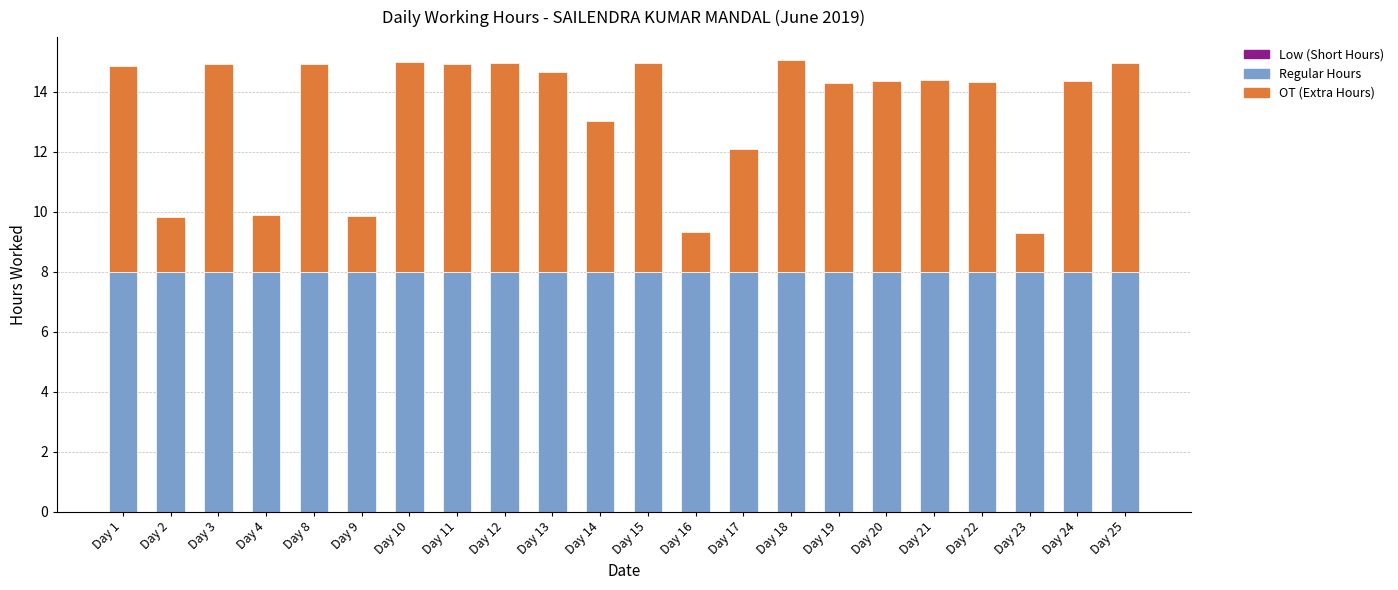

What is the minimum value for Regular Hours?

8.0